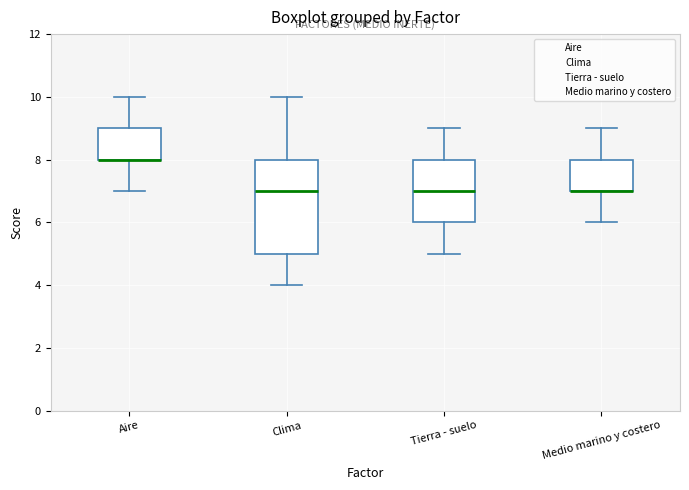

Reading left to right, transcribe this box plot: for each box, give where its median line is, the range the box spans, and where its two whiskers end, as read against the y-axis. The values are not printed on the chart, so give them approximately, as read against the axis.

Aire: median 8 (drawn on the box's lower edge), box 8 to 9, whiskers 7 to 10
Clima: median 7, box 5 to 8, whiskers 4 to 10
Tierra - suelo: median 7, box 6 to 8, whiskers 5 to 9
Medio marino y costero: median 7 (drawn on the box's lower edge), box 7 to 8, whiskers 6 to 9